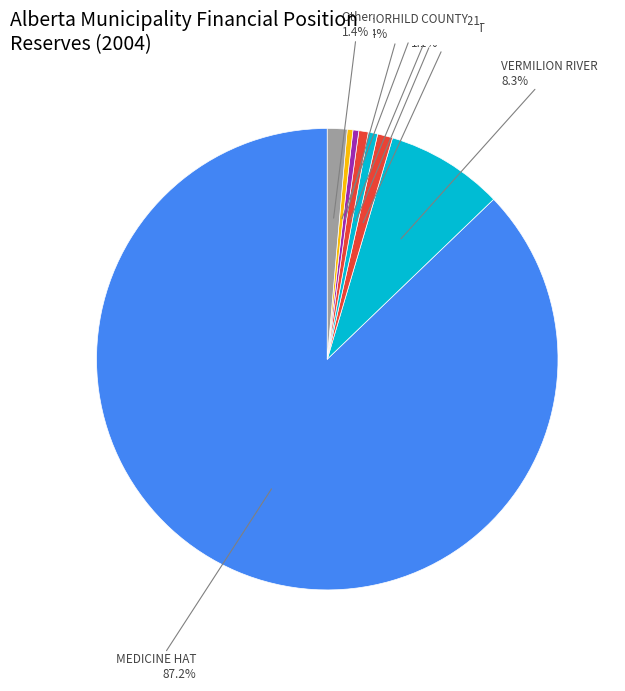

Count the number of slices in the pie.

8